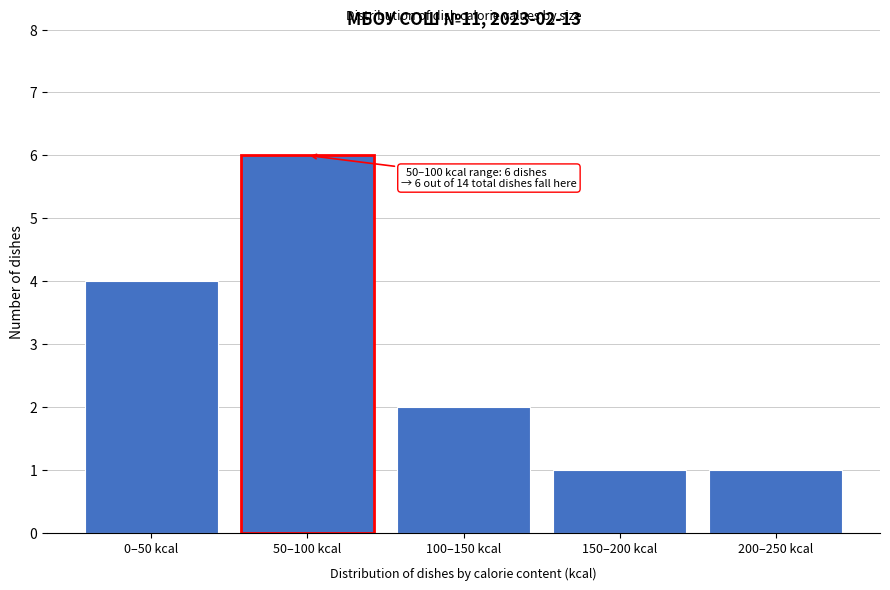

Reading left to right, list all the values displayed in this chart.

4	6	2	1	1